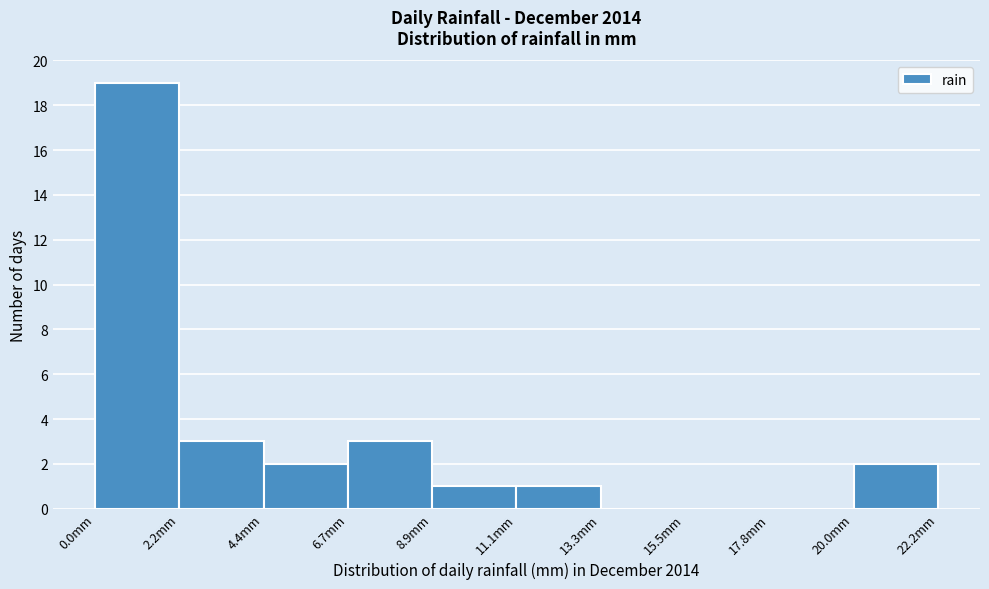

Reading left to right, list every bar in this chart as the range it spans on the x-axis followed by its height. Neither the bar edges nor the heights are printed on the chart, so give them approximately, as read against the axes.

0.0 to 2.0: 19
2.0 to 4.5: 3
4.5 to 6.5: 2
6.5 to 9.0: 3
9.0 to 11.0: 1
11.0 to 13.5: 1
13.5 to 15.5: 0
15.5 to 18.0: 0
18.0 to 20.0: 0
20.0 to 22.0: 2